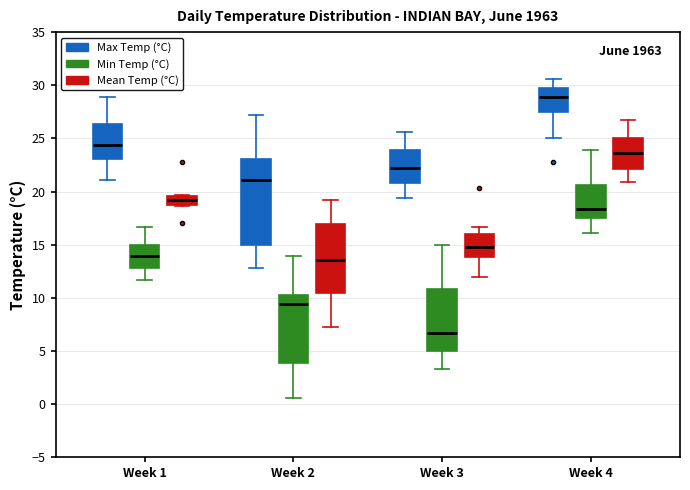

Reading left to right, read every box against the y-axis: the position of its median line, the range the box covers, and the ends of its whiskers. The values are not printed on the chart, so give them approximately, as read against the axis.

Week 1 (Max Temp (°C)): median 24.5, box 23.0 to 26.5, whiskers 21.0 to 29.0
Week 1 (Min Temp (°C)): median 14.0, box 13.0 to 15.0, whiskers 11.5 to 16.5
Week 1 (Mean Temp (°C)): median 19.0 (inside the box), box 19.0 to 19.5, whiskers 18.5 to 19.5
Week 2 (Max Temp (°C)): median 21.0, box 15.0 to 23.0, whiskers 13.0 to 27.0
Week 2 (Min Temp (°C)): median 9.5, box 4.0 to 10.5, whiskers 0.5 to 14.0
Week 2 (Mean Temp (°C)): median 13.5, box 10.5 to 17.0, whiskers 7.5 to 19.0
Week 3 (Max Temp (°C)): median 22.0, box 21.0 to 24.0, whiskers 19.5 to 25.5
Week 3 (Min Temp (°C)): median 6.5, box 5.0 to 11.0, whiskers 3.5 to 15.0
Week 3 (Mean Temp (°C)): median 15.0, box 14.0 to 16.0, whiskers 12.0 to 16.5
Week 4 (Max Temp (°C)): median 29.0, box 27.5 to 29.5, whiskers 25.0 to 30.5
Week 4 (Min Temp (°C)): median 18.5, box 17.5 to 20.5, whiskers 16.0 to 24.0
Week 4 (Mean Temp (°C)): median 23.5, box 22.0 to 25.0, whiskers 21.0 to 26.5